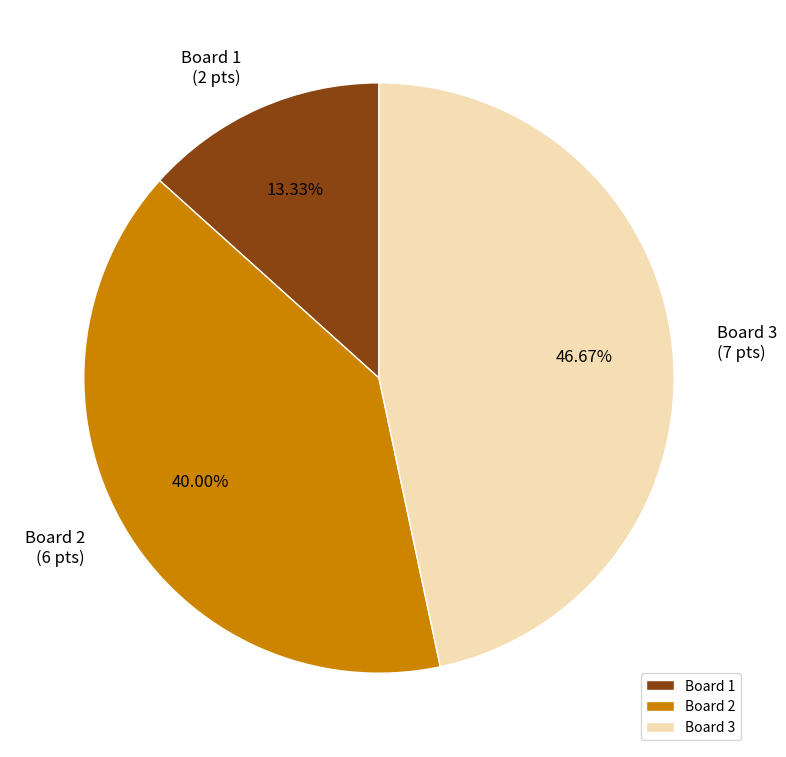

How many segments does this pie chart have?

3